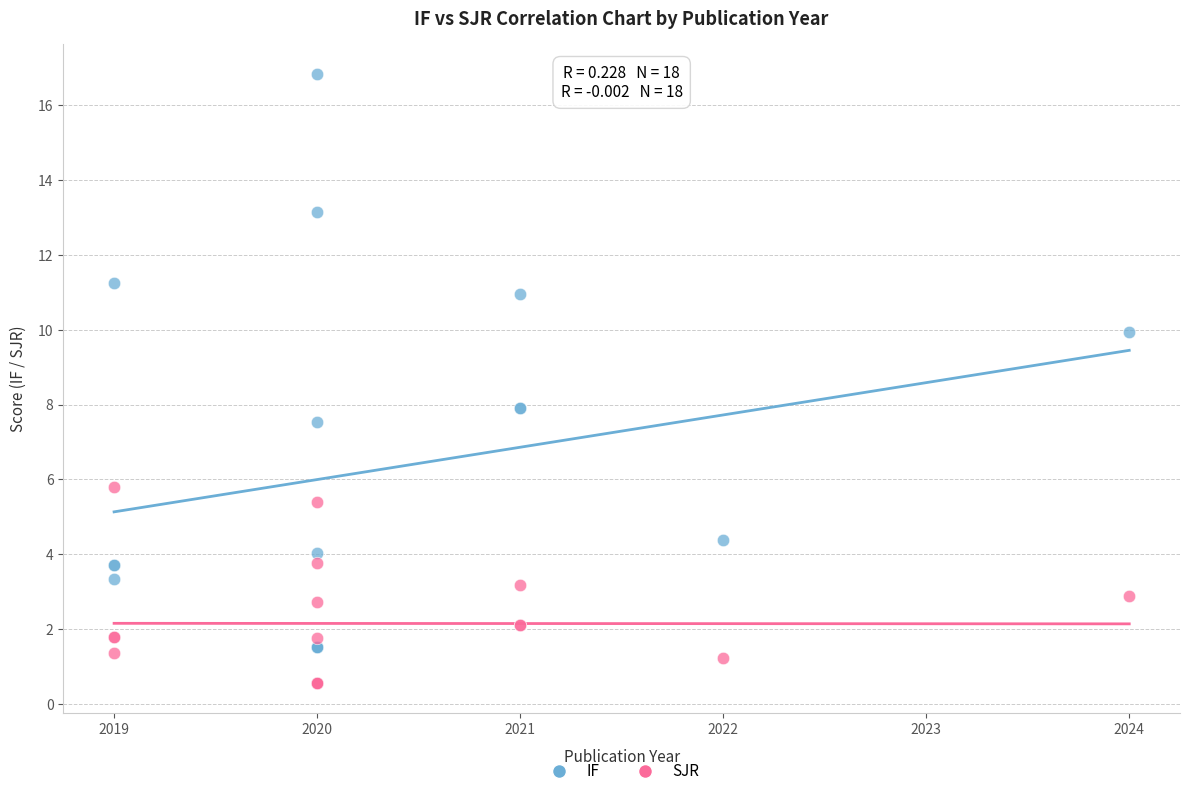

Which series contains the lowest Y value?

SJR